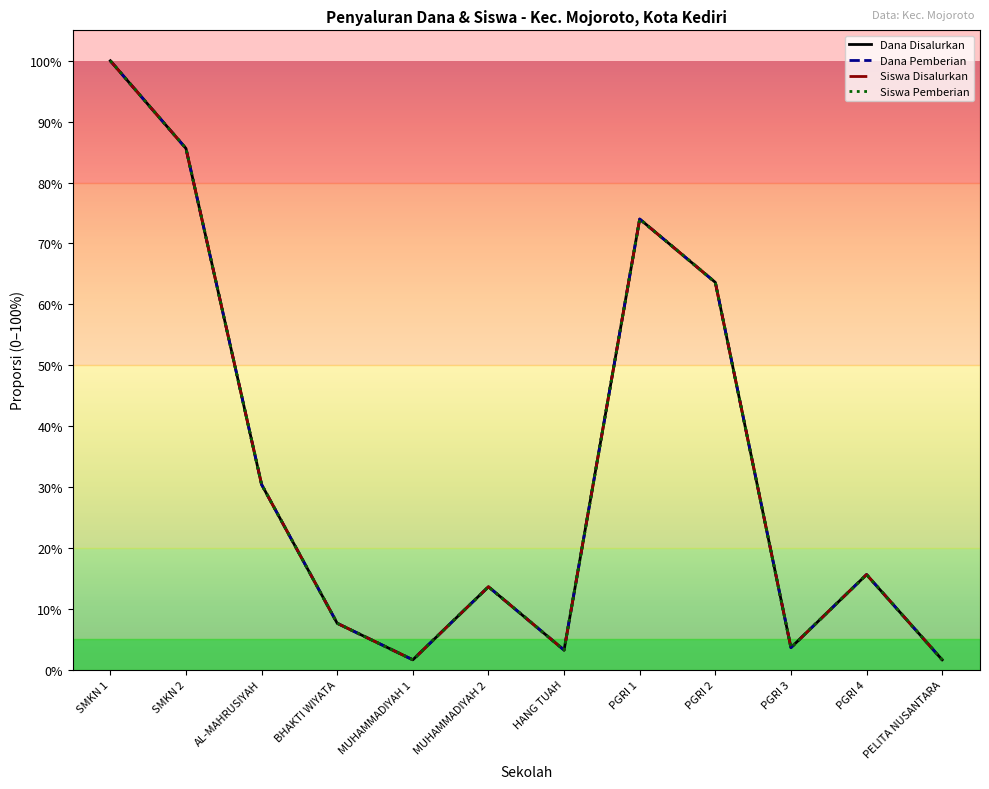

True or false: Siswa Pemberian and Dana Disalurkan cross at least once.

False